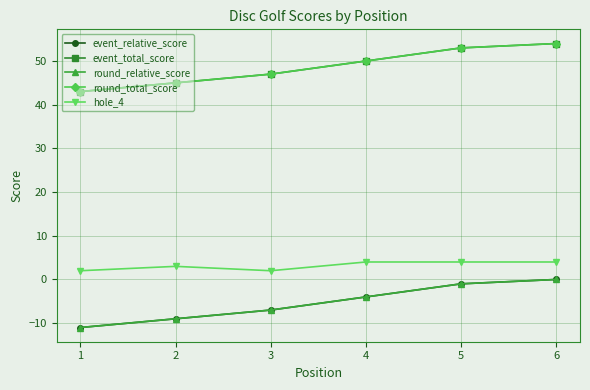

Is this an area chart (filled region under the line)?

No